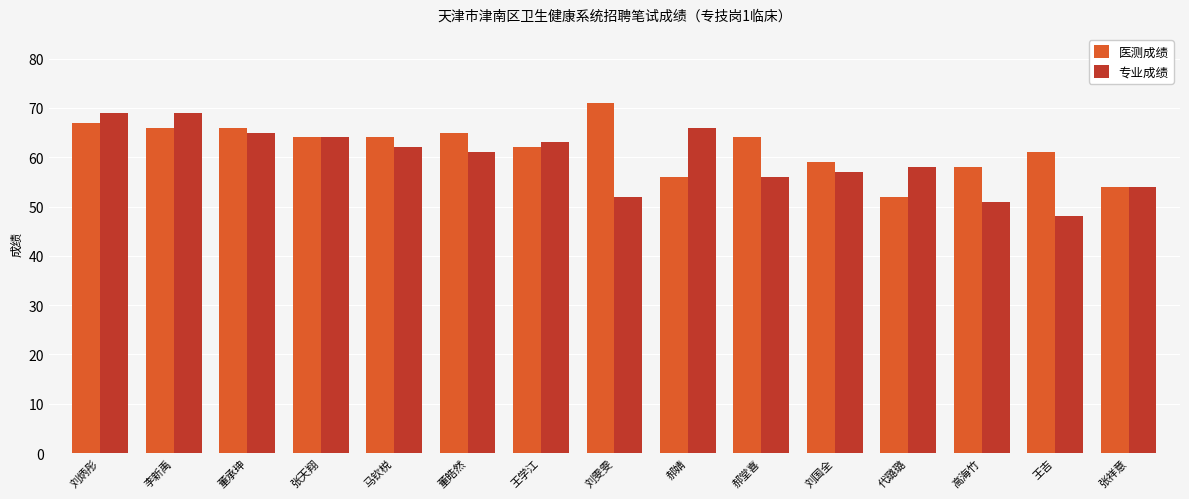

Read the 医测成绩 value at 高海竹, to the nearest 10.

60